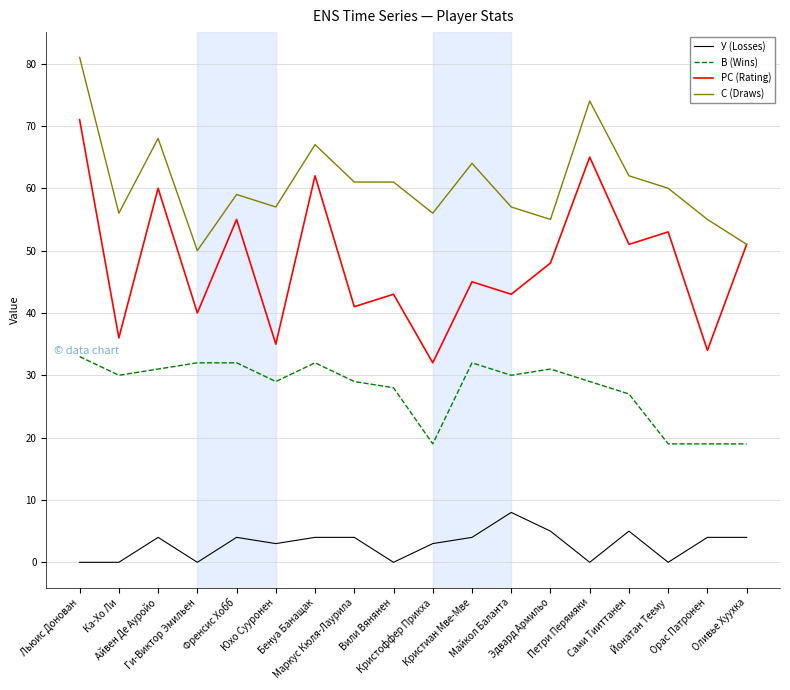

At which category does РС (Rating) reach its first local valley?

Ка-Хо Ли